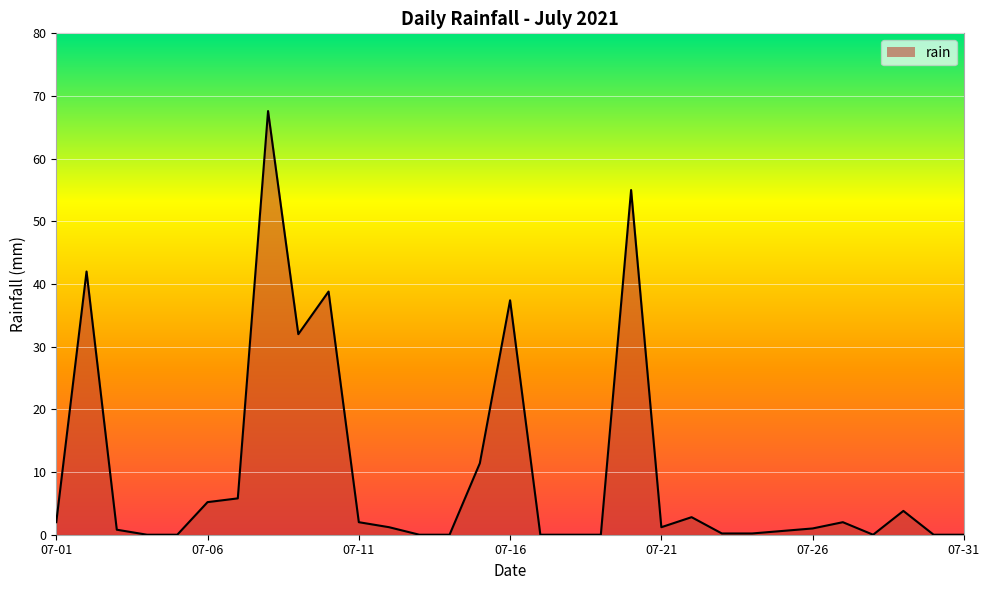

Does the chart display data point markers on the line(s)?

No